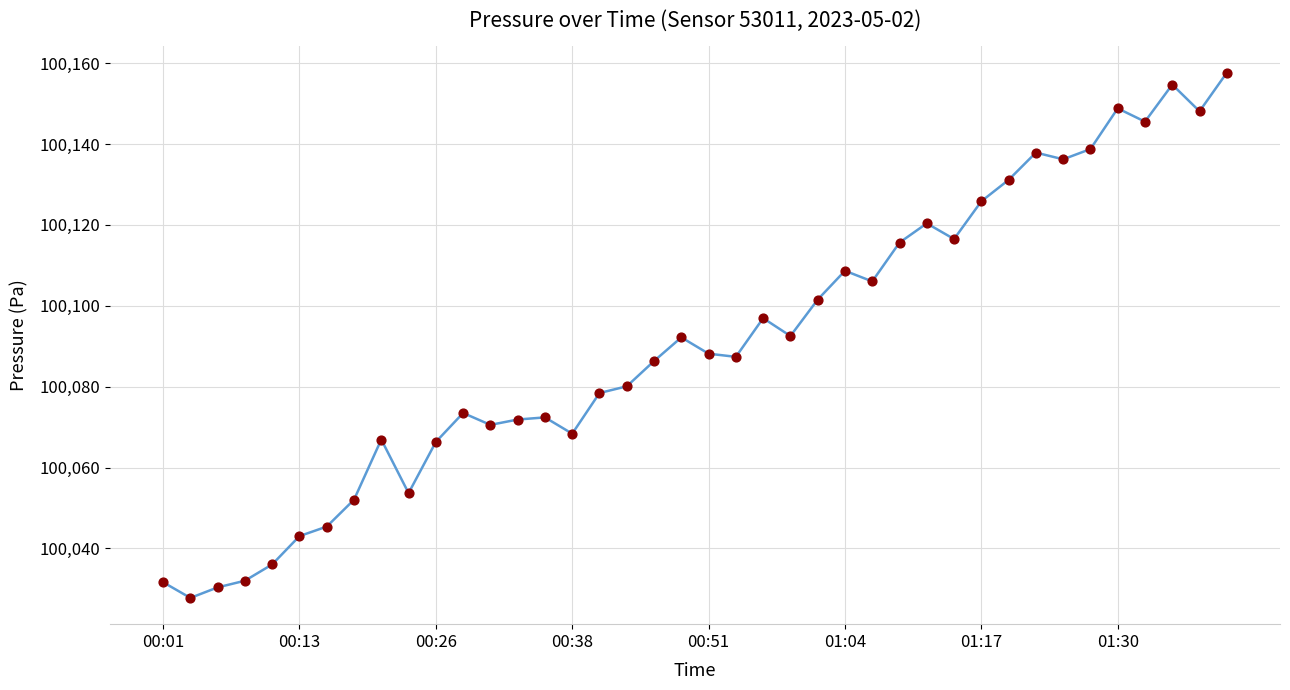

What is the smallest value displayed?

100027.8